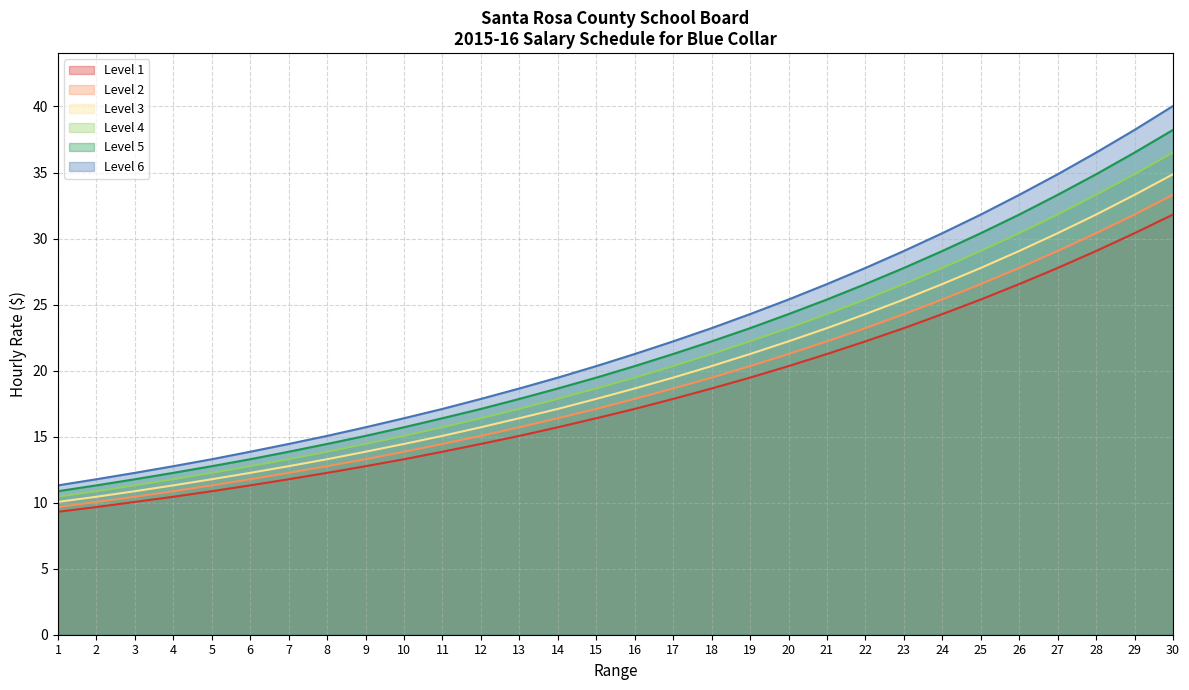

Reading left to right, transcribe all the data shown in this chart.

Level 1: 1=9.3	2=9.7	3=10.1	4=10.4	5=10.9	6=11.3	7=11.8	8=12.3	9=12.8	10=13.3	11=13.9	12=14.4	13=15.1	14=15.7	15=16.4	16=17.1	17=17.9	18=18.6	19=19.5	20=20.3	21=21.3	22=22.2	23=23.2	24=24.3	25=25.4	26=26.6	27=27.8	28=29.1	29=30.4	30=31.8
Level 2: 1=9.7	2=10.1	3=10.4	4=10.9	5=11.3	6=11.8	7=12.3	8=12.8	9=13.3	10=13.9	11=14.4	12=15.1	13=15.7	14=16.4	15=17.1	16=17.9	17=18.6	18=19.5	19=20.3	20=21.3	21=22.2	22=23.2	23=24.3	24=25.4	25=26.6	26=27.8	27=29.1	28=30.4	29=31.8	30=33.3
Level 3: 1=10.1	2=10.4	3=10.9	4=11.3	5=11.8	6=12.3	7=12.8	8=13.3	9=13.9	10=14.4	11=15.1	12=15.7	13=16.4	14=17.1	15=17.9	16=18.6	17=19.5	18=20.3	19=21.3	20=22.2	21=23.2	22=24.3	23=25.4	24=26.6	25=27.8	26=29.1	27=30.4	28=31.8	29=33.3	30=34.9
Level 4: 1=10.4	2=10.9	3=11.3	4=11.8	5=12.3	6=12.8	7=13.3	8=13.9	9=14.4	10=15.1	11=15.7	12=16.4	13=17.1	14=17.9	15=18.6	16=19.5	17=20.3	18=21.3	19=22.2	20=23.2	21=24.3	22=25.4	23=26.6	24=27.8	25=29.1	26=30.4	27=31.8	28=33.3	29=34.9	30=36.5
Level 5: 1=10.9	2=11.3	3=11.8	4=12.3	5=12.8	6=13.3	7=13.9	8=14.4	9=15.1	10=15.7	11=16.4	12=17.1	13=17.9	14=18.6	15=19.5	16=20.3	17=21.3	18=22.2	19=23.2	20=24.3	21=25.4	22=26.6	23=27.8	24=29.1	25=30.4	26=31.8	27=33.3	28=34.9	29=36.5	30=38.2
Level 6: 1=11.3	2=11.8	3=12.3	4=12.8	5=13.3	6=13.9	7=14.4	8=15.1	9=15.7	10=16.4	11=17.1	12=17.9	13=18.6	14=19.5	15=20.3	16=21.3	17=22.2	18=23.2	19=24.3	20=25.4	21=26.6	22=27.8	23=29.1	24=30.4	25=31.8	26=33.3	27=34.9	28=36.5	29=38.2	30=40.0